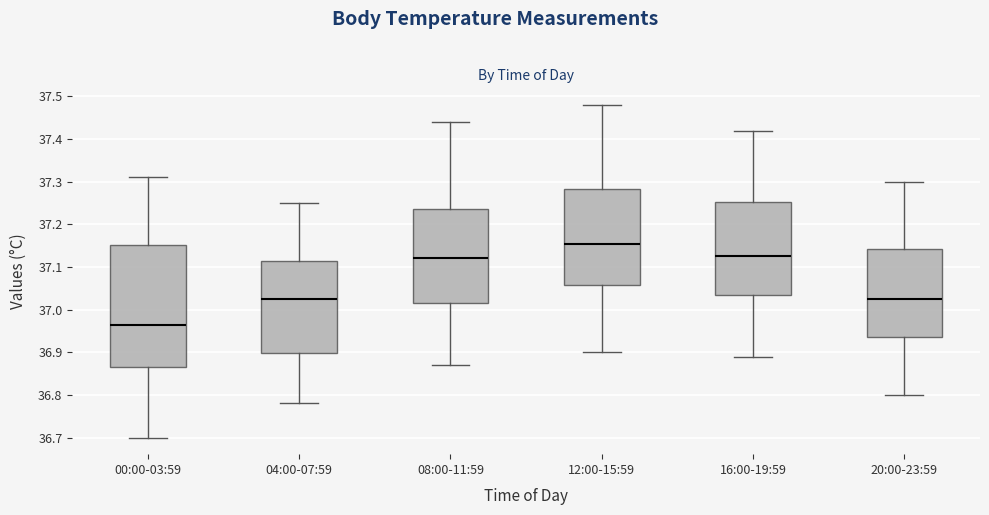

Which box has the lowest median line?

00:00-03:59